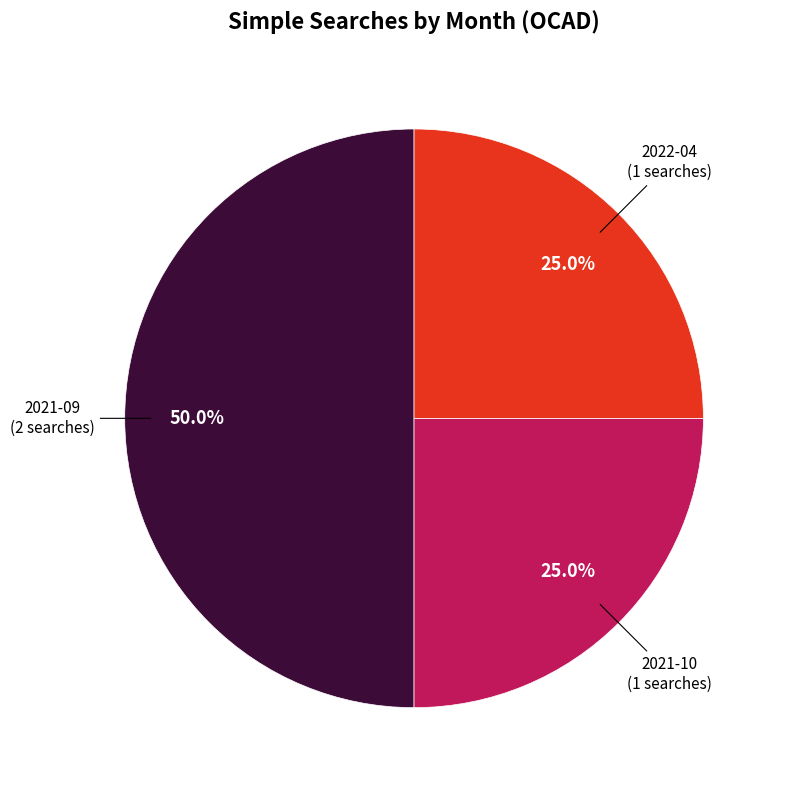

Which category has the biggest portion of the pie?

2021-09